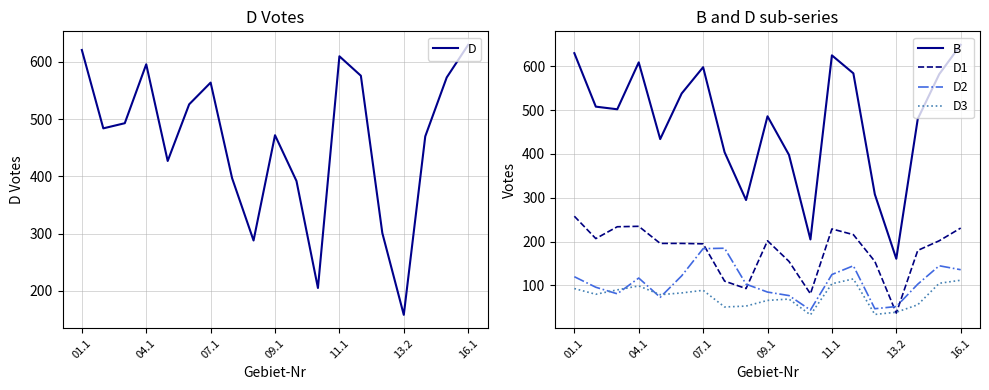

How many categories are shown in the chart?

19